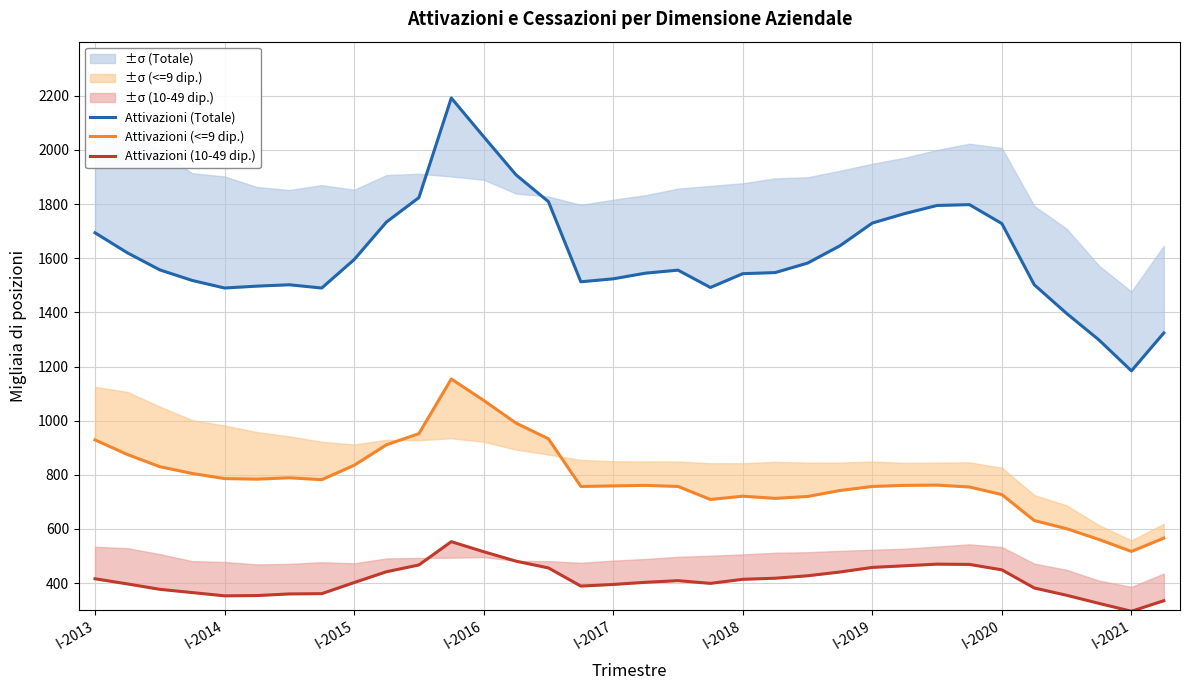

What are all the series names shown in the legend?

Attivazioni (Totale), Attivazioni (<=9 dip.), Attivazioni (10-49 dip.)